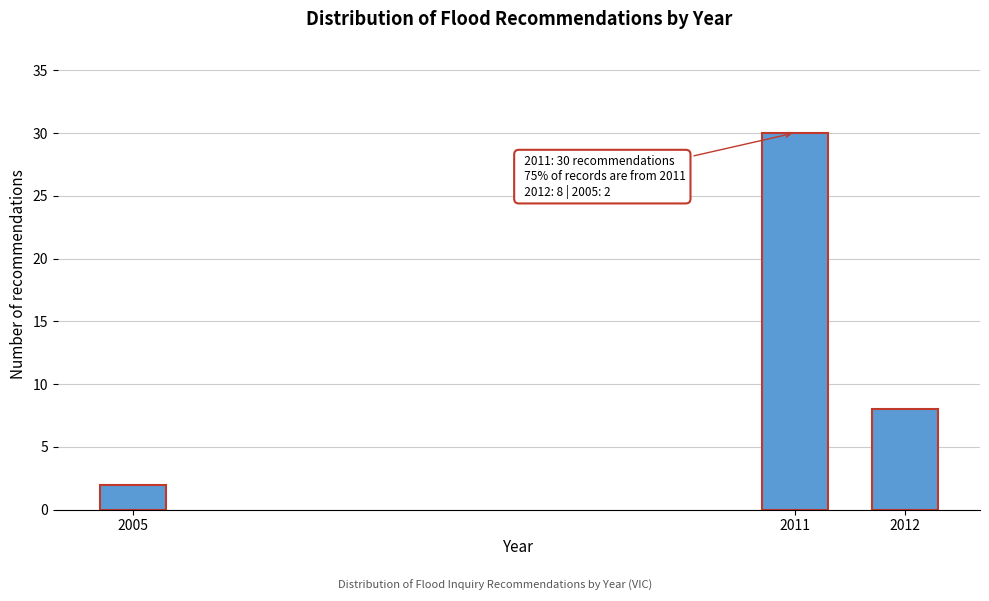

Reading left to right, list all the values displayed in this chart.

2	30	8